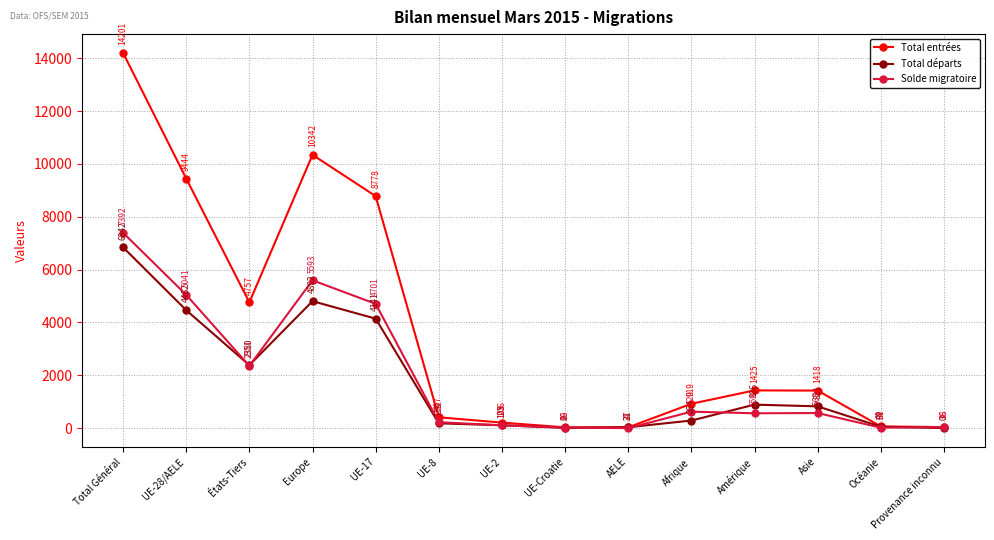

Reading right to left, extract all data points from this chart.

Total entrées: 36	61	1418	1425	919	27	26	206	407	8778	10342	4757	9444	14201
Total départs: 0	49	821	886	284	31	6	105	179	4141	4802	2380	4462	6842
Solde migratoire: 38	14	568	559	620	-4	19	103	222	4701	5593	2351	5041	7392